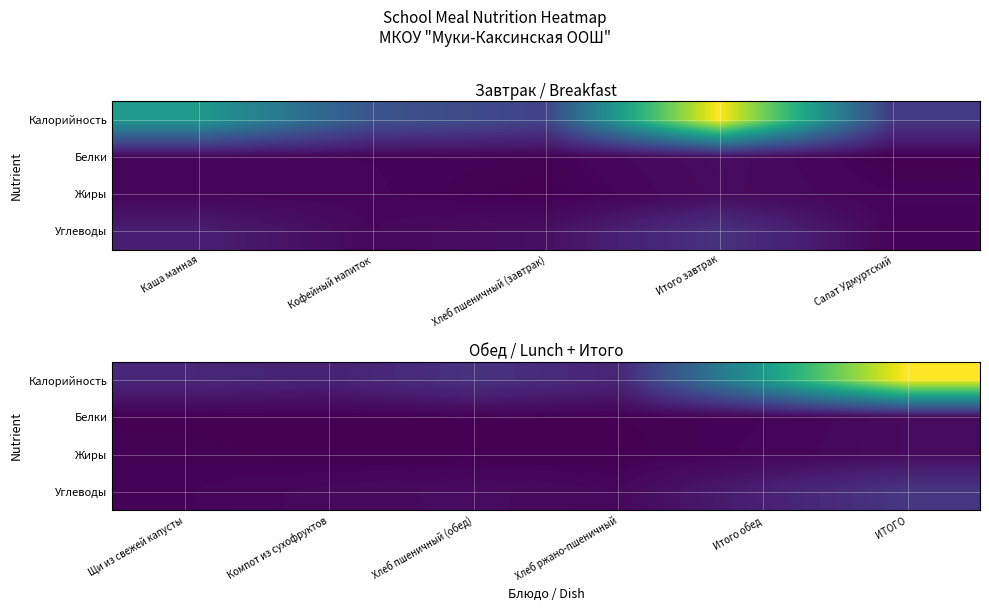

How many positive values does the Жиры series have?

5